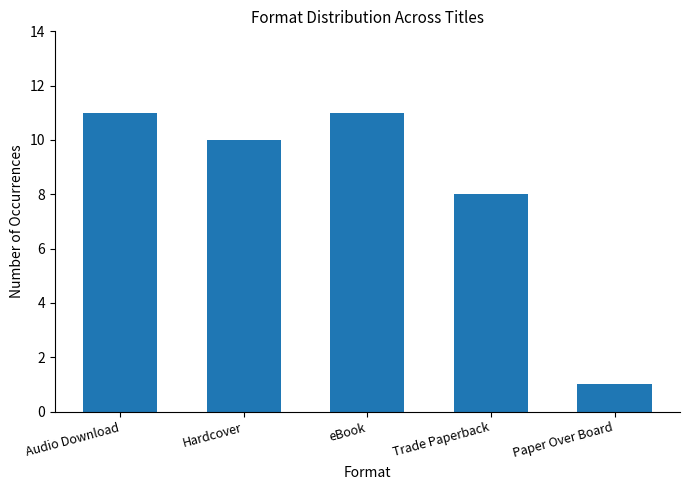

The value at Paper Over Board is 0. True or false?

False